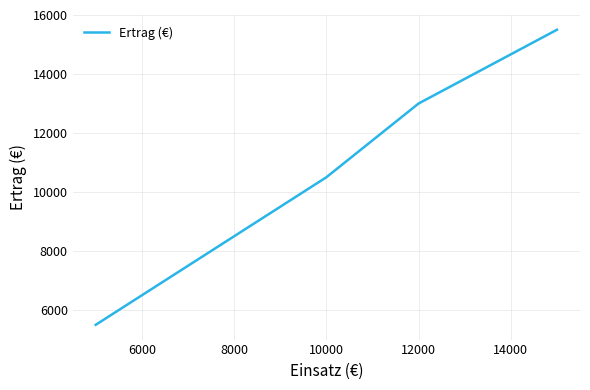

What is the maximum value shown in the chart?

15500